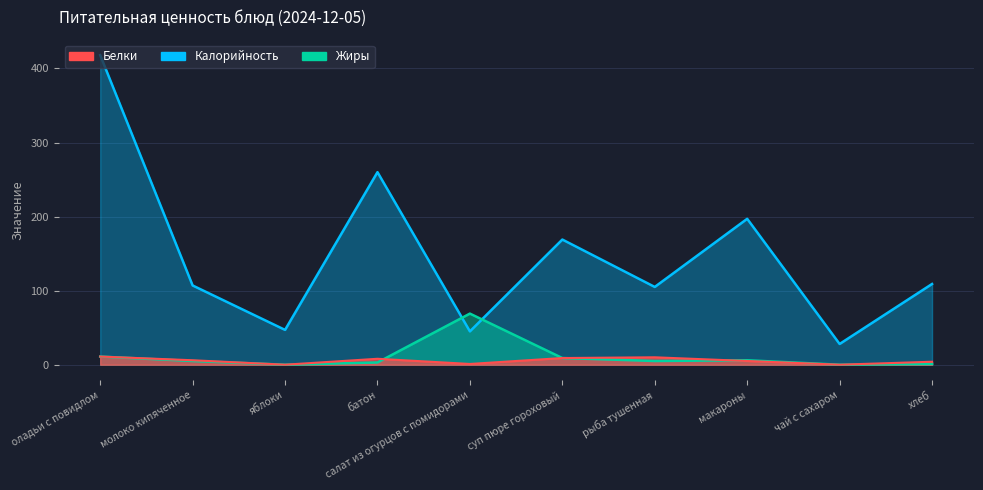

True or false: Калорийность and Белки intersect in this chart.

False